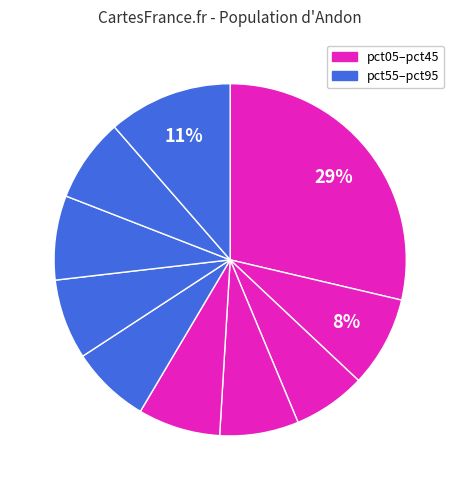

How many segments does this pie chart have?

10